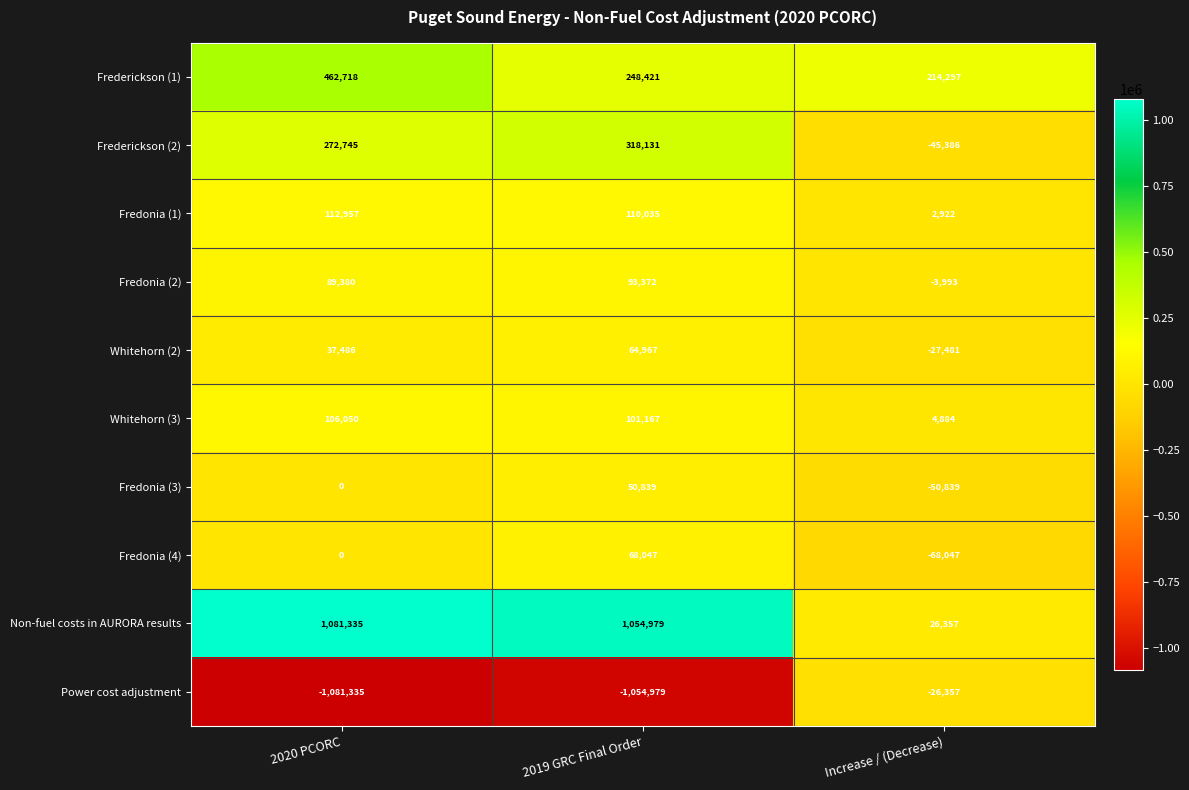

Which category has the highest value in the Power cost adjustment series?

Increase / (Decrease)